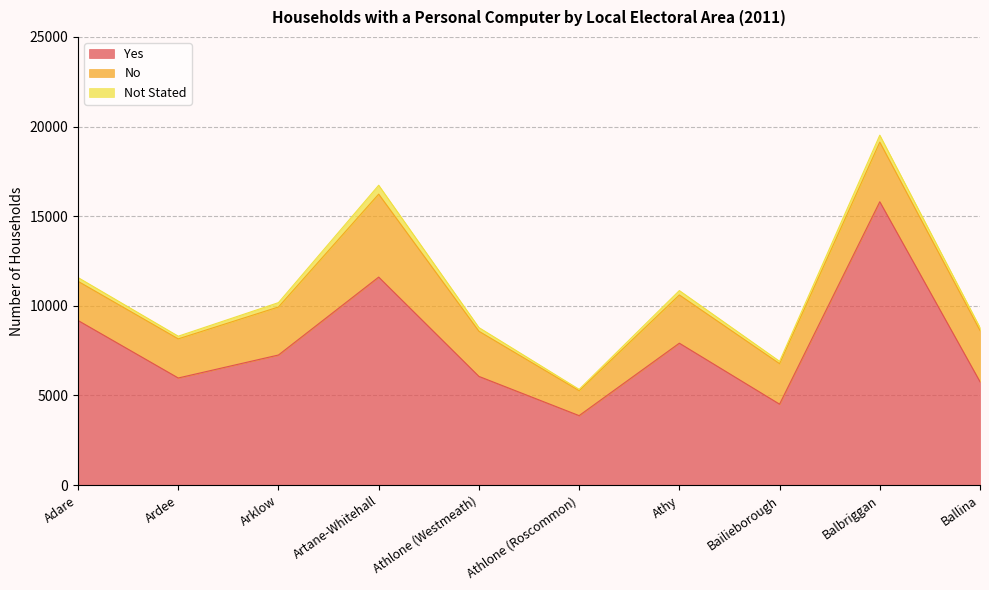

Which series has the largest range (max minus min)?

Yes